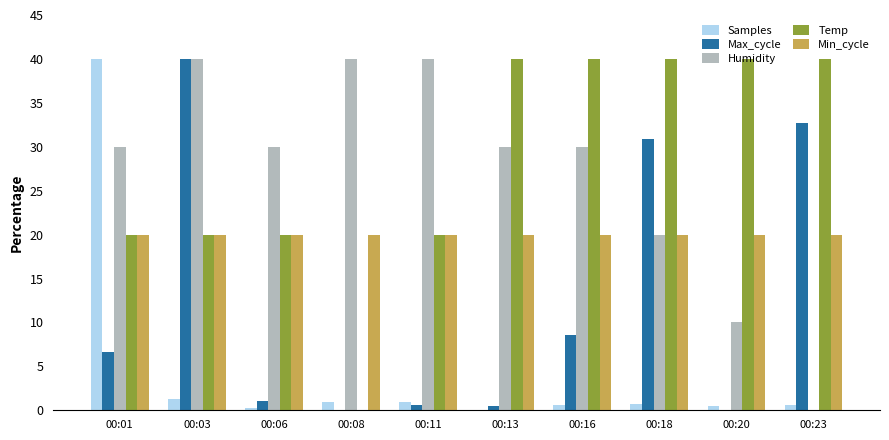

What is the maximum value for Min_cycle?

20.0